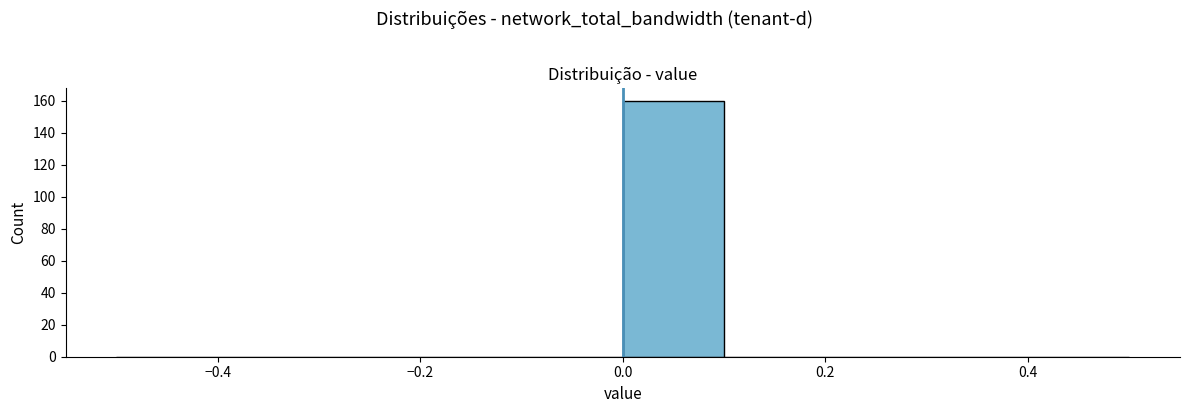

Reading left to right, transcribe this chart: for each bar, give the range it covers on the x-axis and its height. The values are not printed on the chart, so give them approximately, as read against the axis.

-0.5 to -0.4: 0
-0.4 to -0.3: 0
-0.3 to -0.2: 0
-0.2 to -0.1: 0
-0.1 to 0.0: 0
0.0 to 0.1: 160
0.1 to 0.2: 0
0.2 to 0.3: 0
0.3 to 0.4: 0
0.4 to 0.5: 0